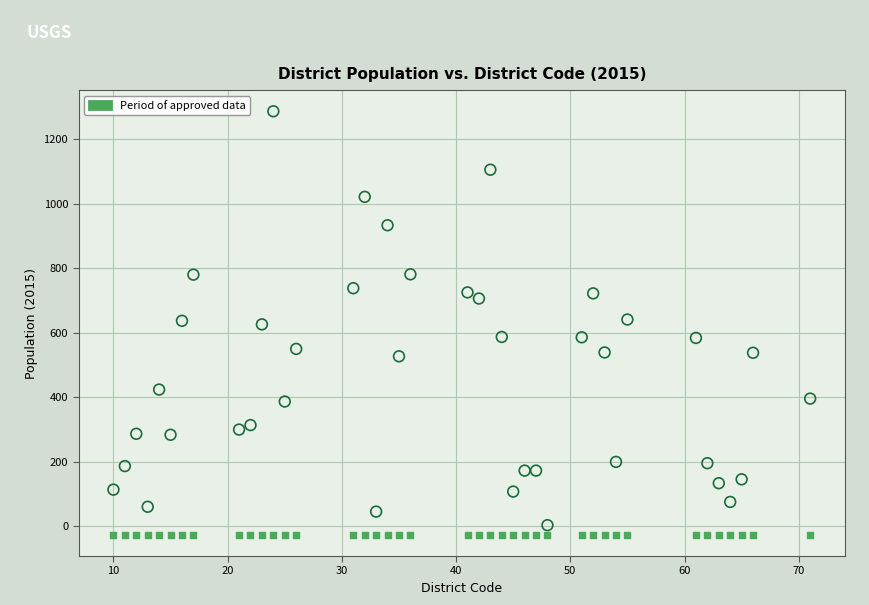

How many data points are displayed?

80